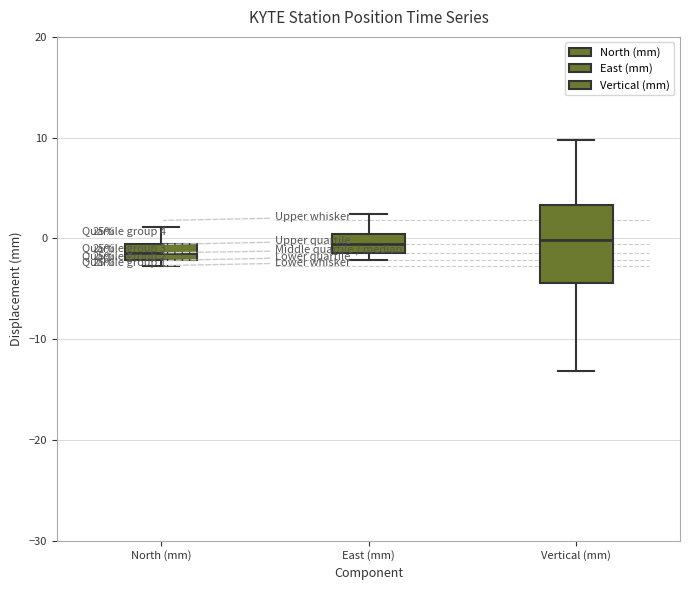

Which box is the tallest, from its lower edge to its upper edge?

Vertical (mm)